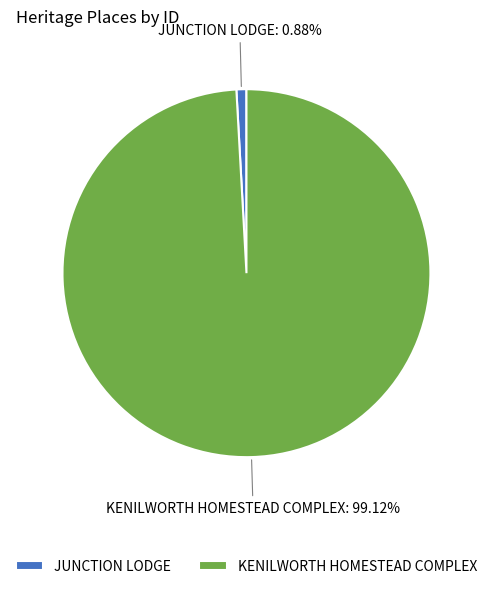

Approximately how many times larger is the value at KENILWORTH HOMESTEAD COMPLEX compared to JUNCTION LODGE?

113.2